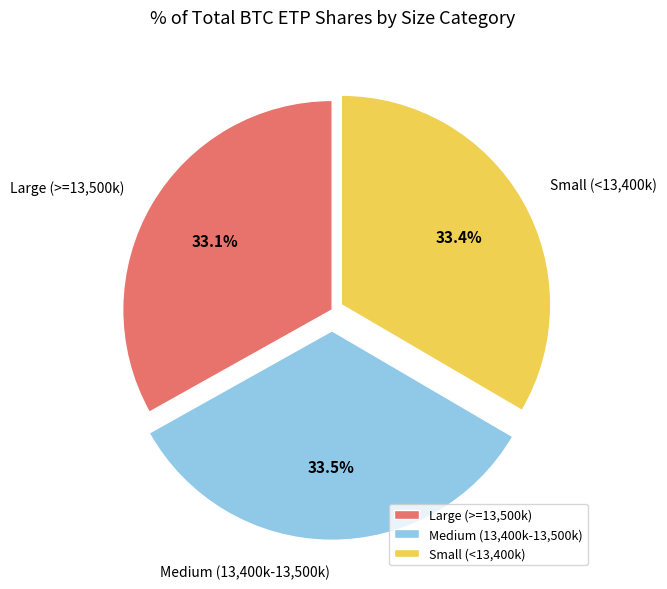

What percentage is NOT represented by Medium (13,400k-13,500k)?

66.5%